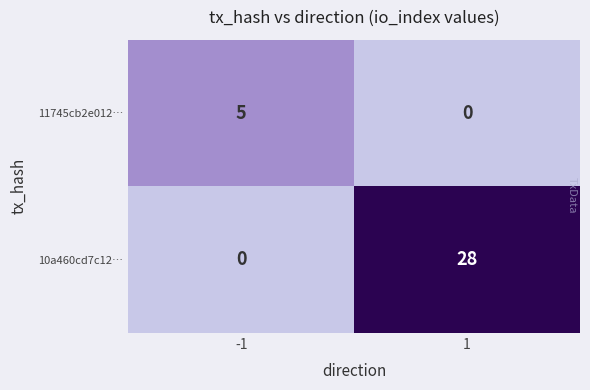

Rank the series by their maximum value, from lowest to highest.

11745cb2e012…, 10a460cd7c12…